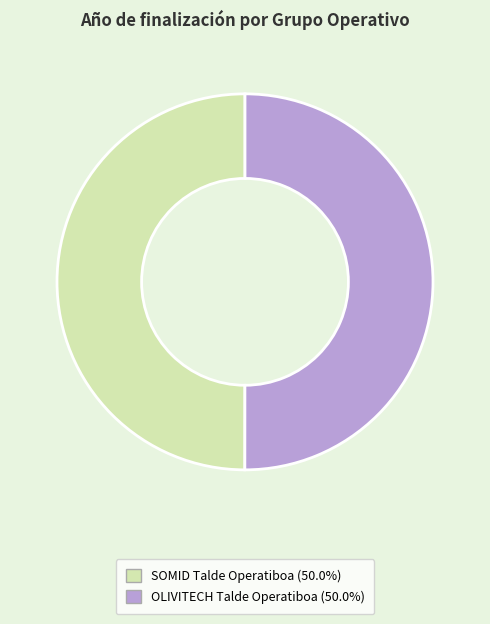

Is the sum of SOMID Talde Operatiboa and OLIVITECH Talde Operatiboa greater than half?

Yes